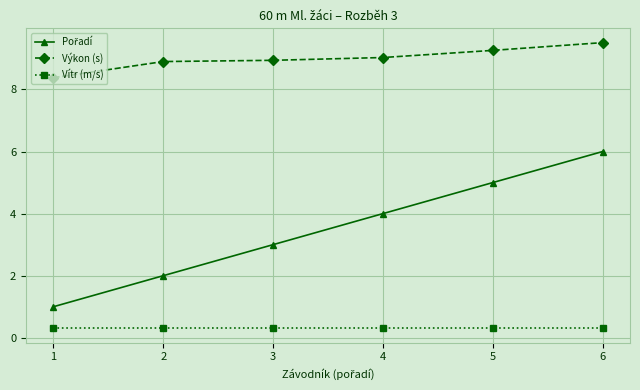

At which label does Výkon (s) first exceed 9?

4